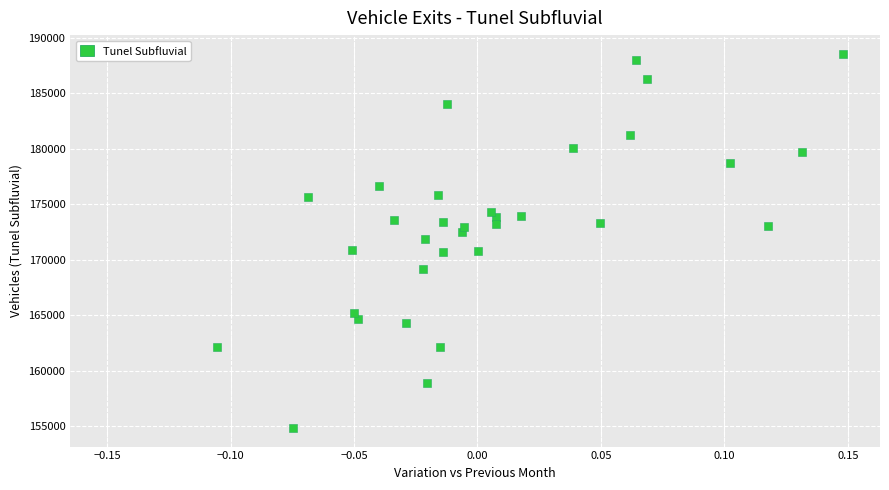

What is the range of Y values (max minus min)?

33748